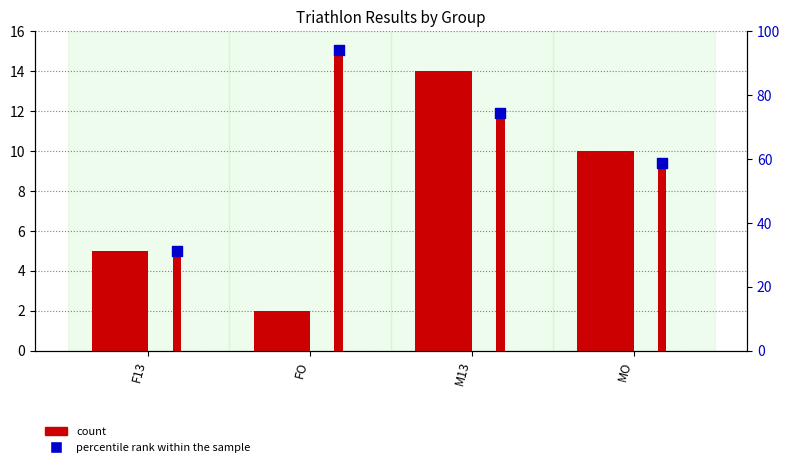

Which series has the widest spread of Y values?

percentile rank within the sample